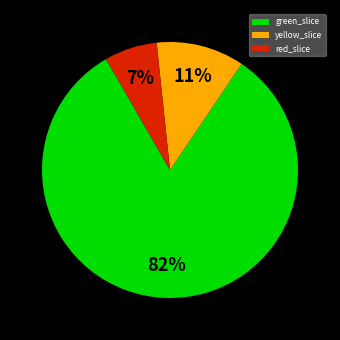

Do red_slice and yellow_slice together represent more than half of the pie?

No